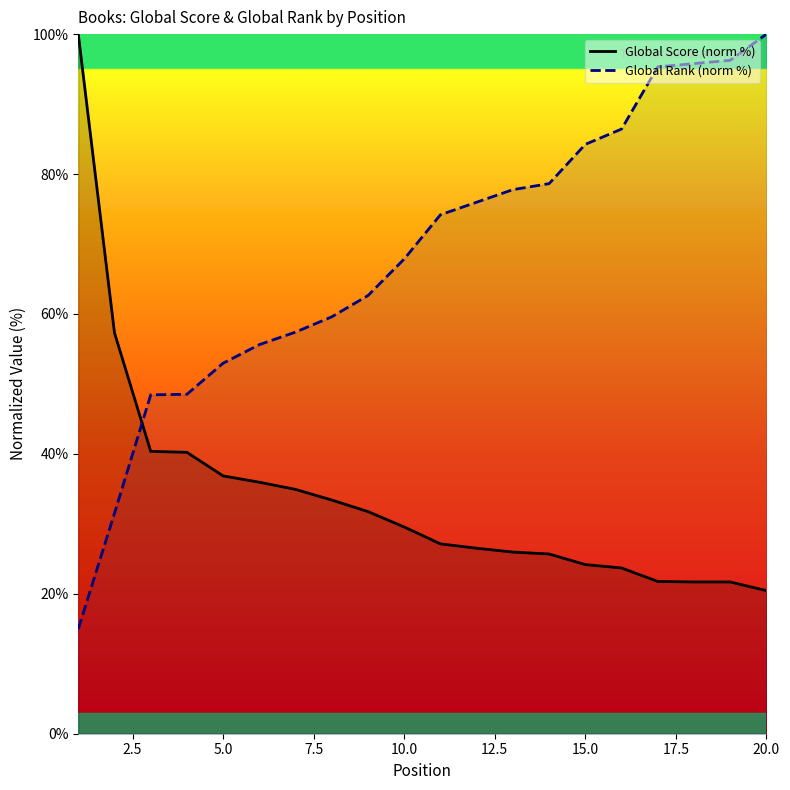

Which series has the largest total across all categories?

Global Rank (norm %)